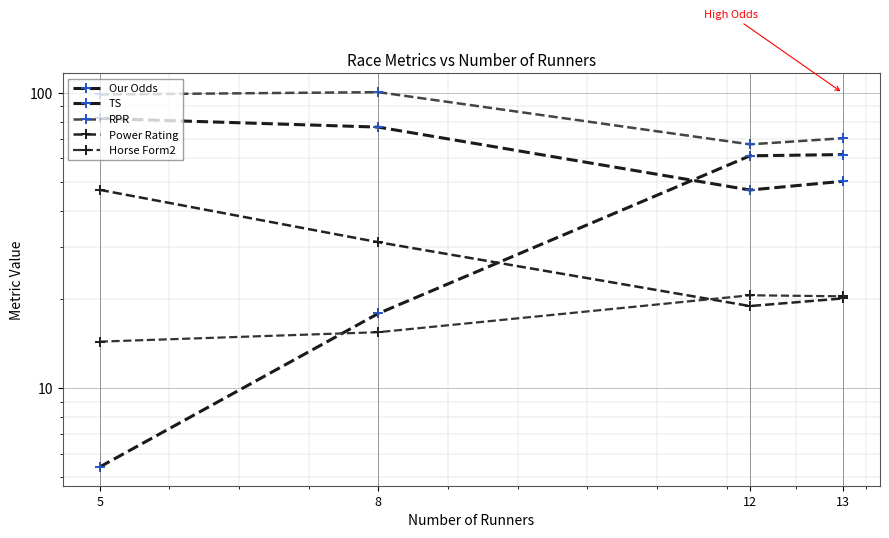

Reading left to right, list all the values displayed in this chart.

Our Odds: 5.4	17.9	61.3	61.9
TS: 82.0	76.6	46.9	50.2
RPR: 98.8	100.6	67.0	70.2
Power Rating: 47.0	31.2	19.0	20.2
Horse Form2: 14.4	15.5	20.7	20.5